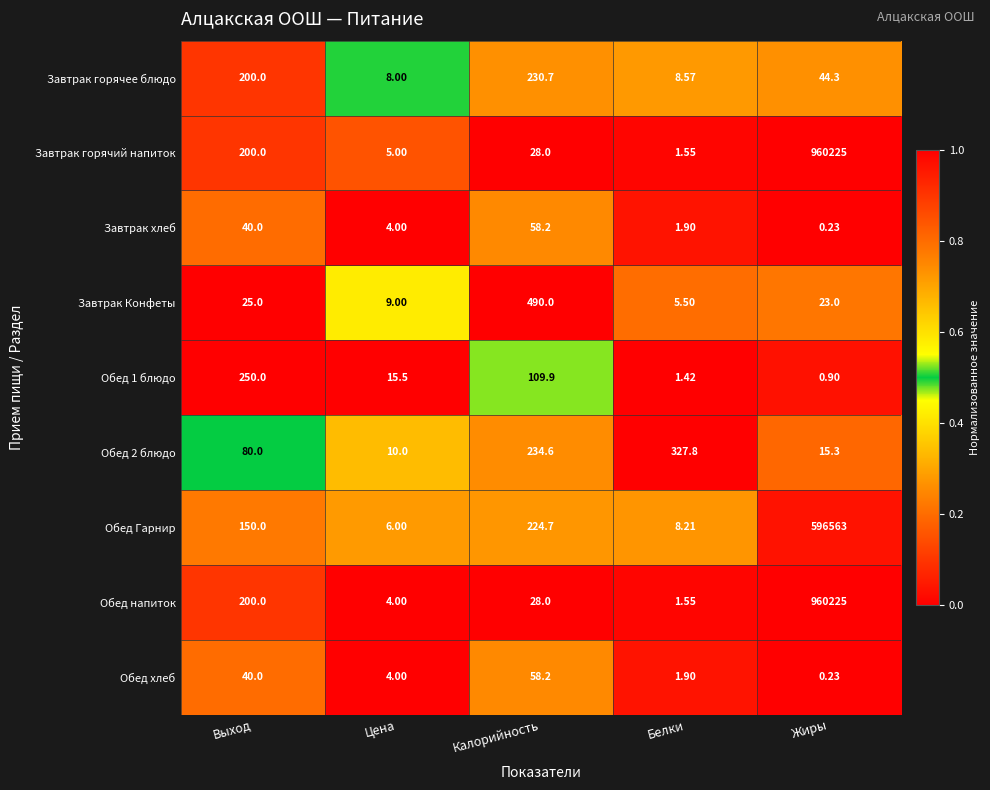

Which category has the lowest value in the Завтрак горячее блюдо series?

Цена